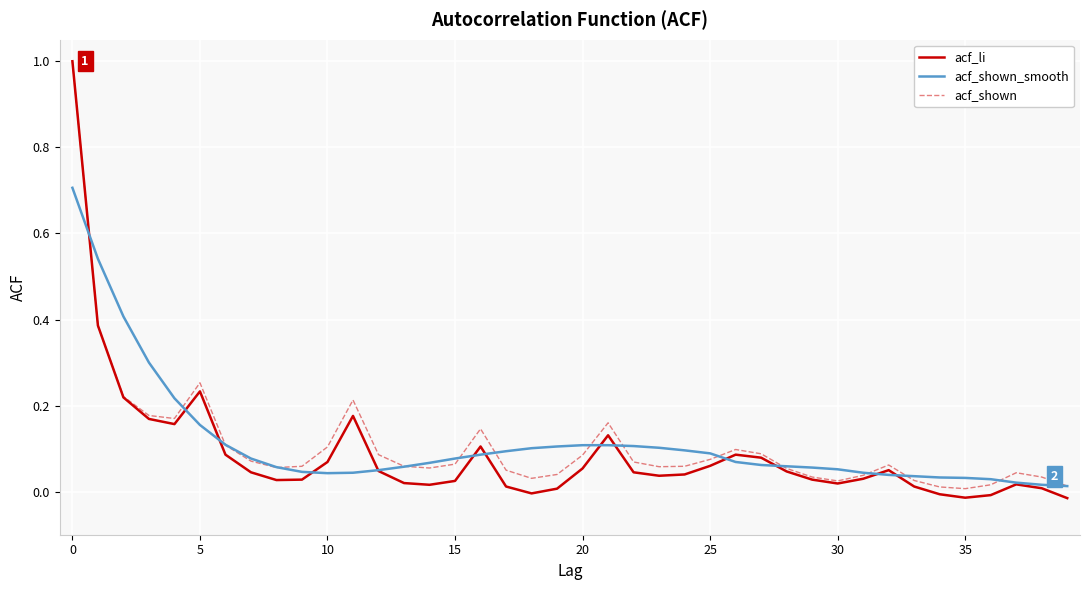

What is the highest value of the acf_shown series?

1.0